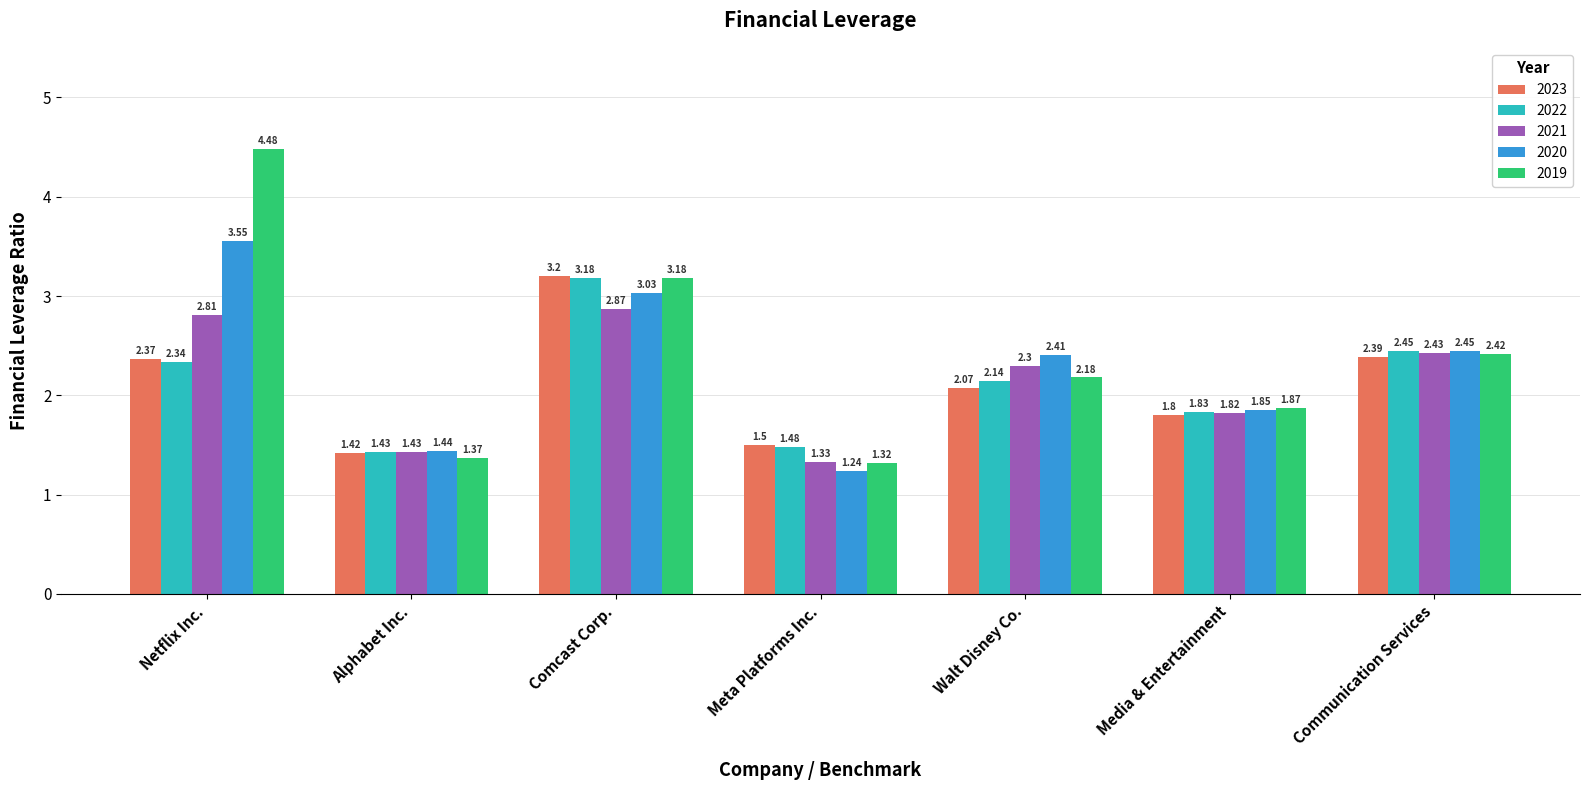

What is the sum of the 2020 values at Walt Disney Co. and Media & Entertainment?

4.3